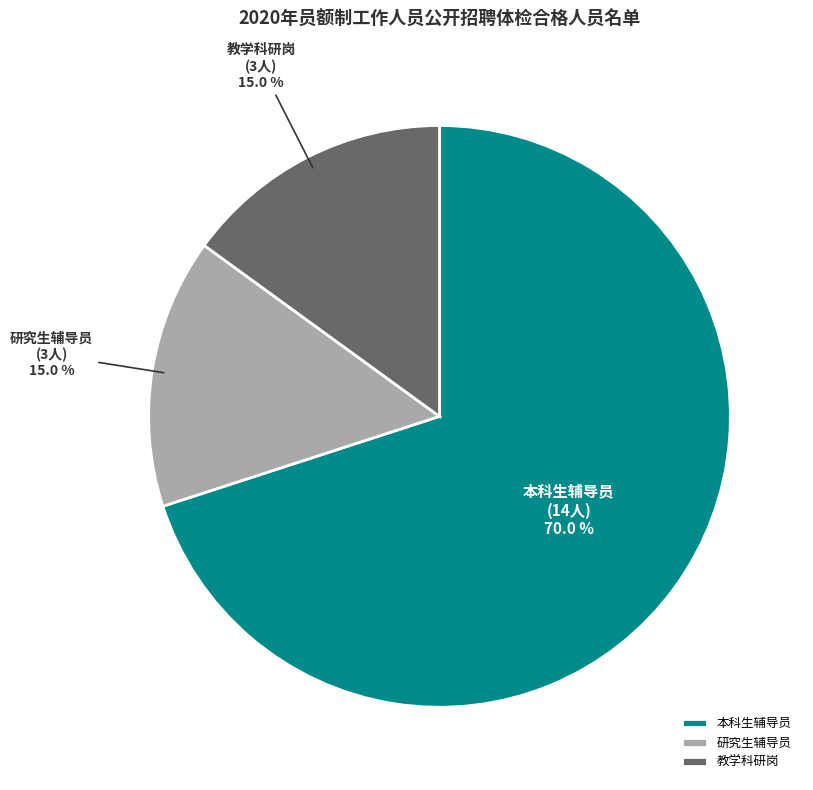

Combined, what portion of the pie is 研究生辅导员 and 教学科研岗?

30.0%